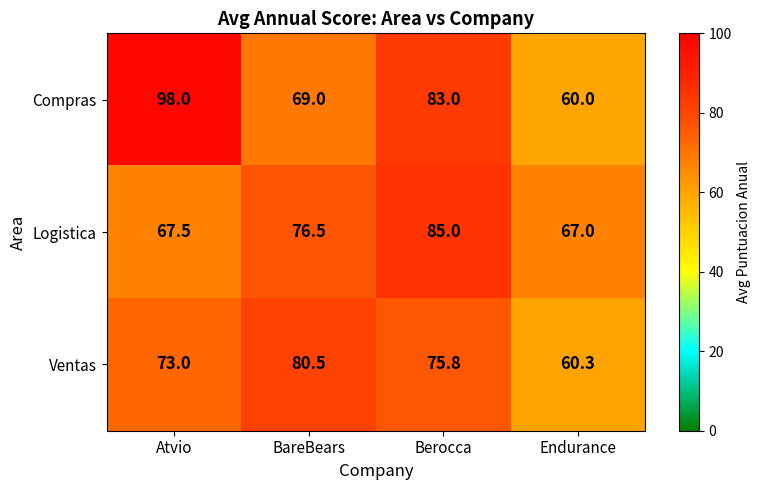

At Endurance, list the series in order from smallest to largest.

Compras, Ventas, Logistica